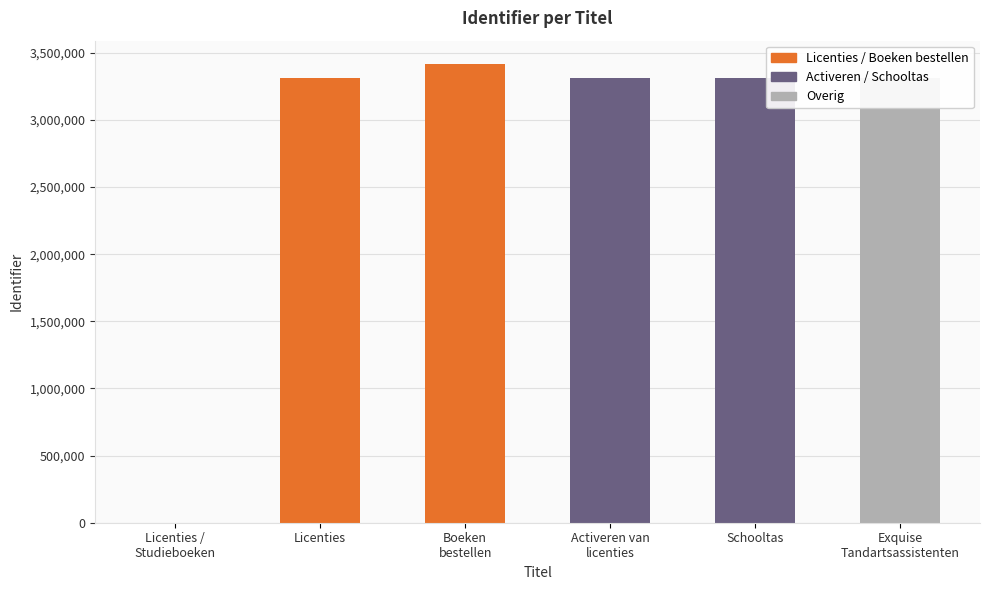

Are the bars horizontal?

No